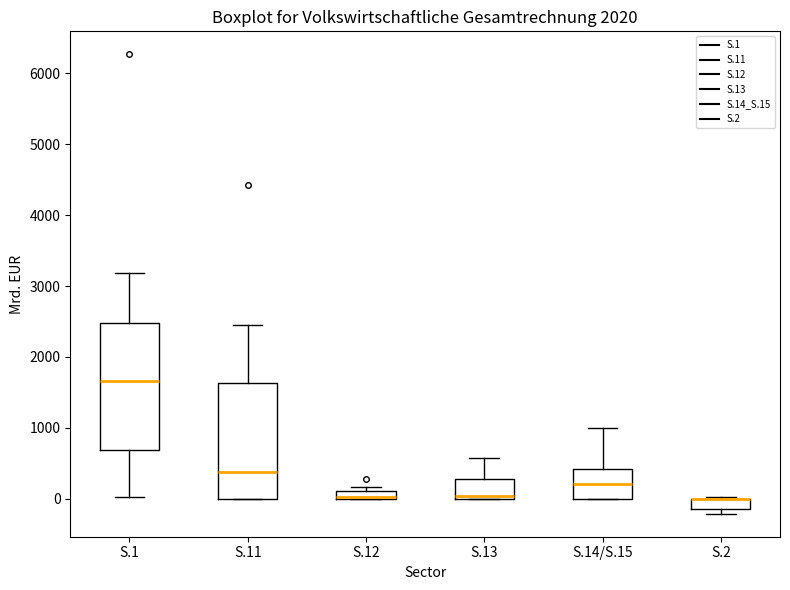

Which box is the tallest, from its lower edge to its upper edge?

S.1